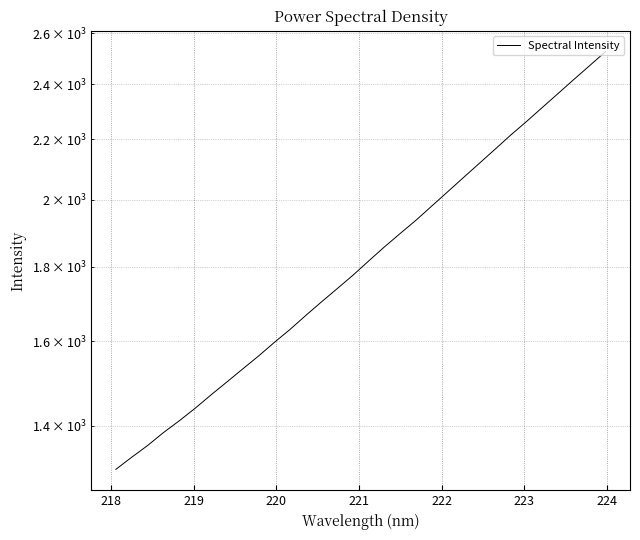

What is the smallest value displayed?

1307.4